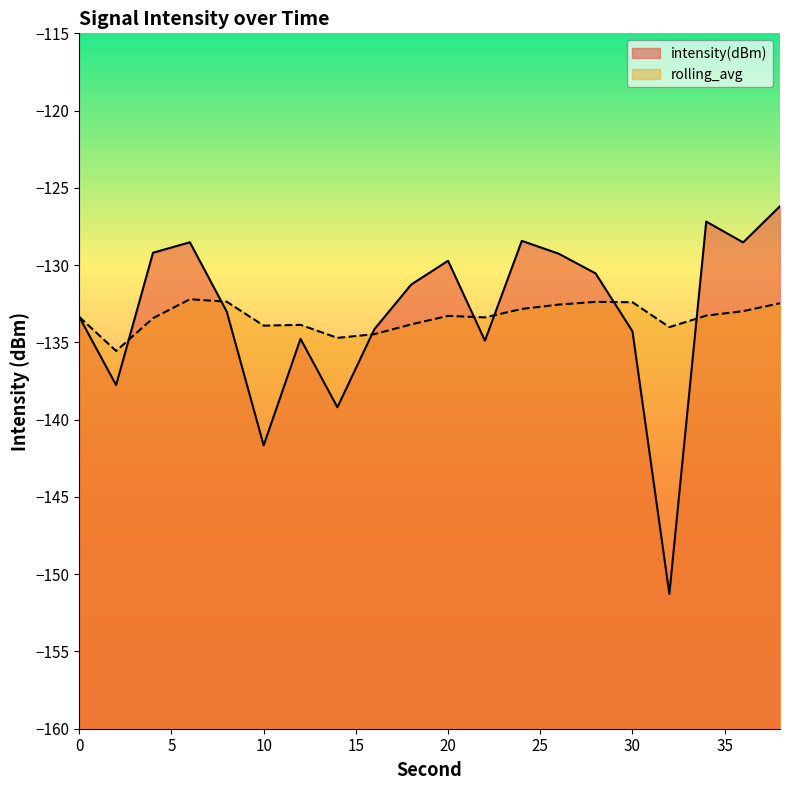

What is the value of the rolling_avg point at the 9th from the left?

-134.5